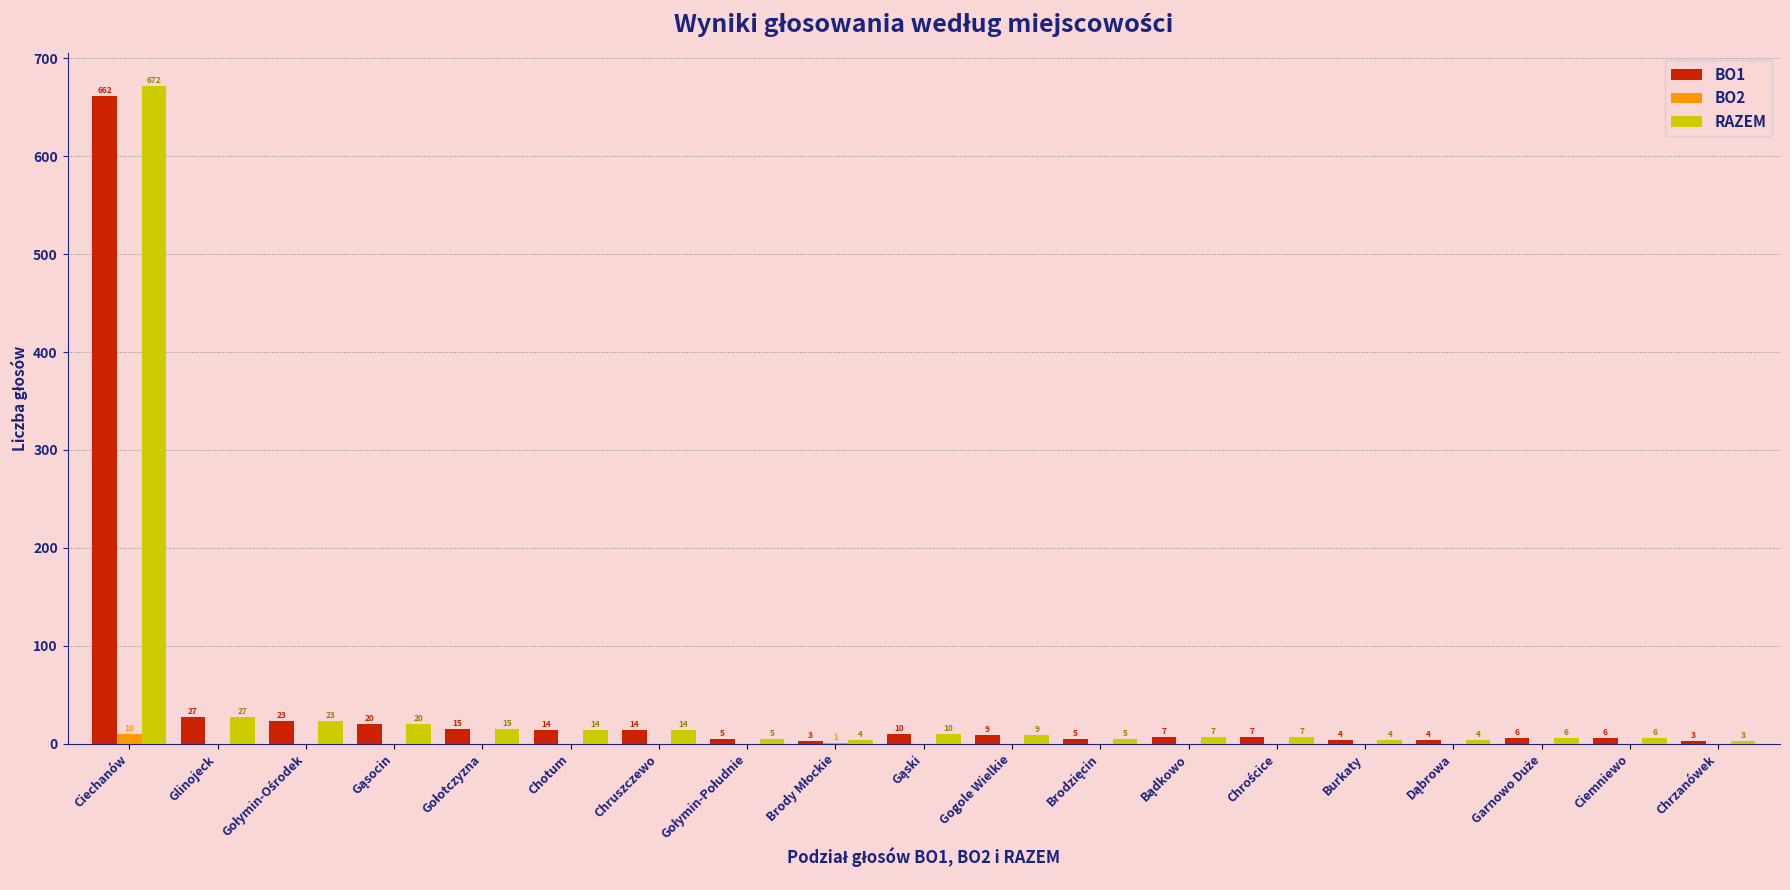

What is the spread (max minus min) of values at Gogole Wielkie?

9